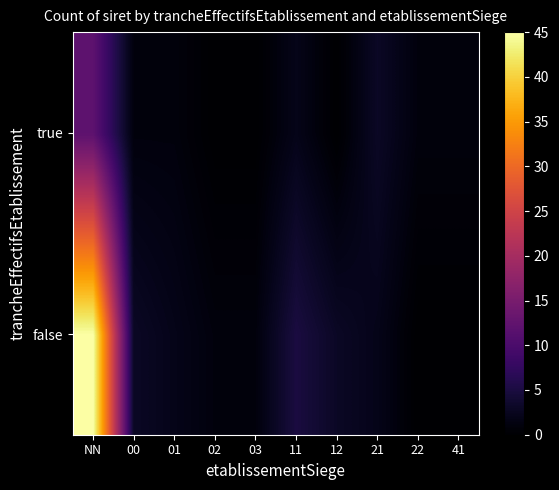

At 02, list the series in order from smallest to largest.

true, false